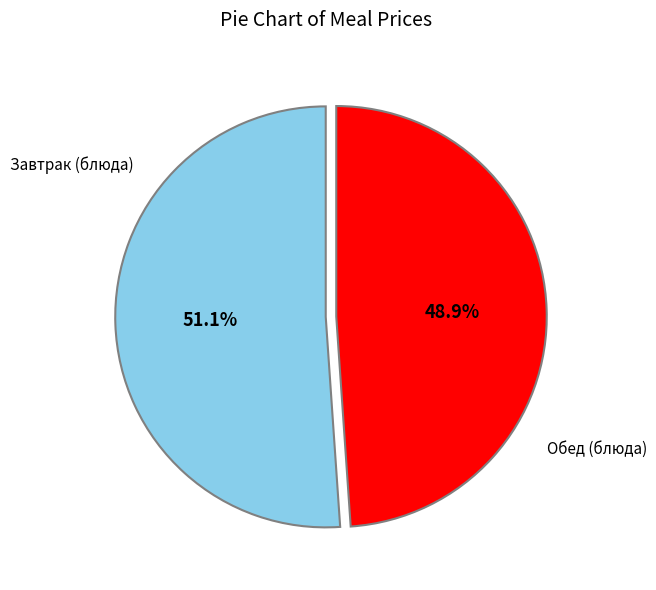

Is there a majority slice in this chart?

Yes